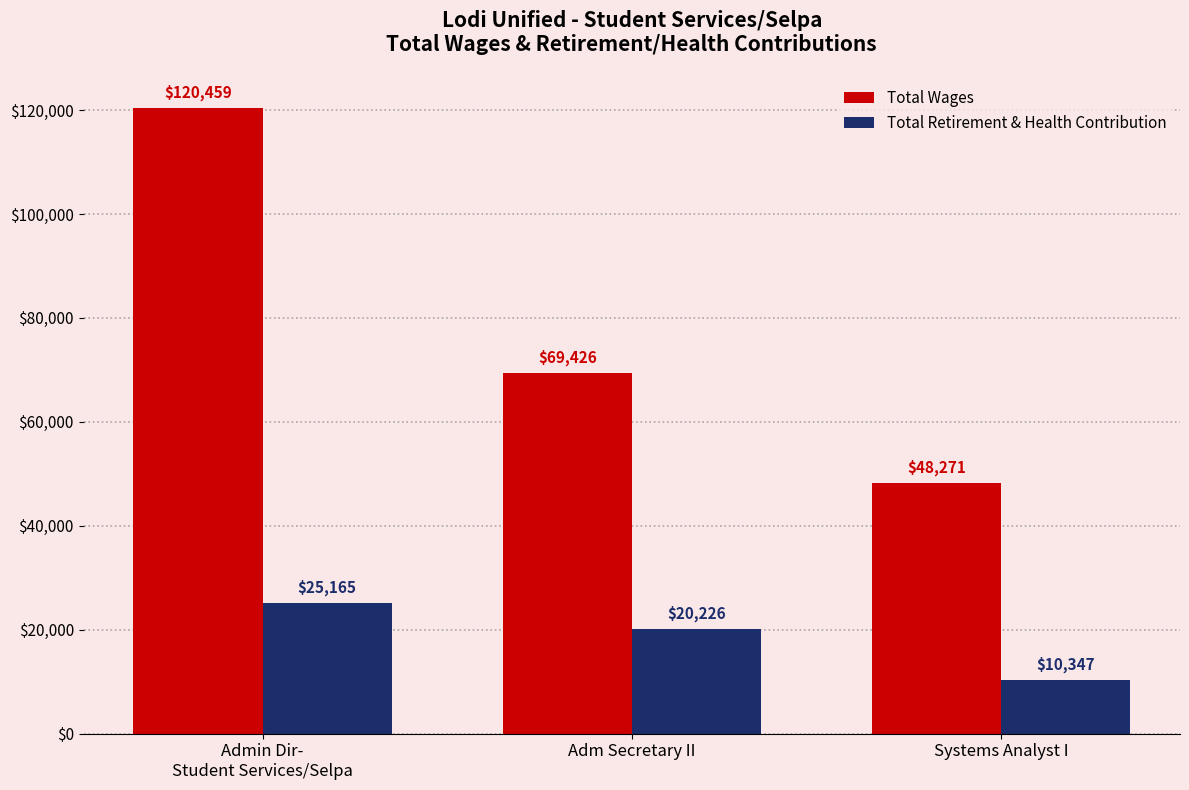

What is the lowest value of the Total Retirement & Health Contribution series?

10347